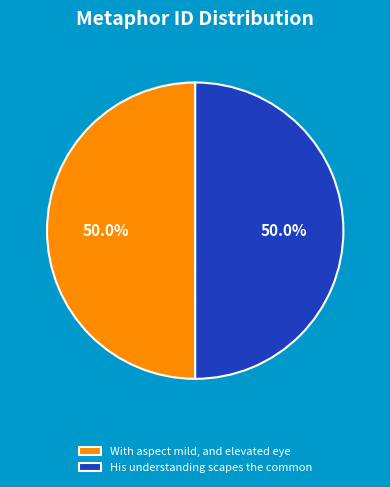

Is it true that His understanding scapes the common is 41% of the pie?

False